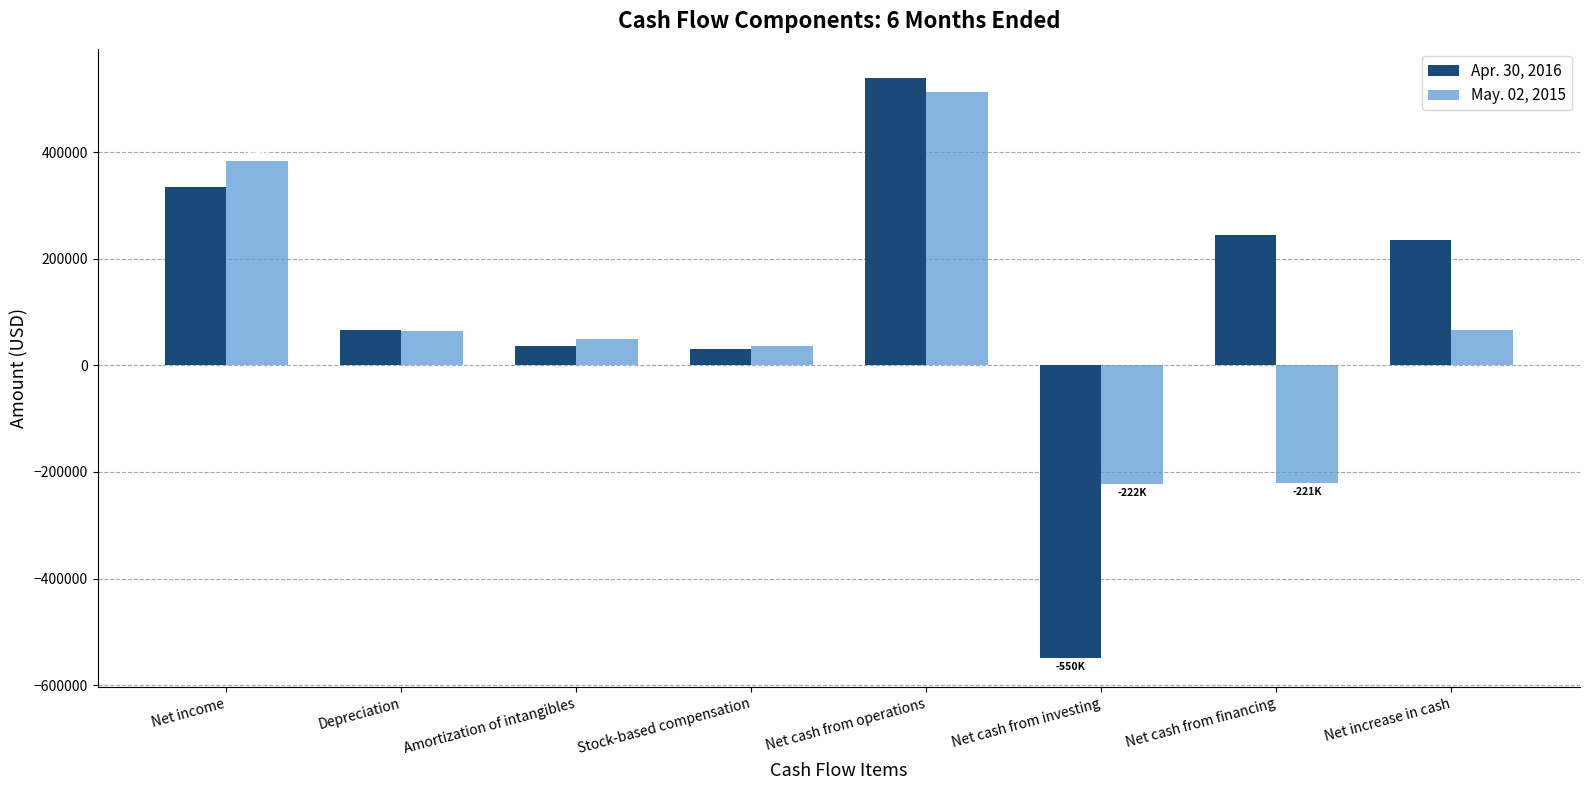

Rank the series at Net cash from operations from lowest to highest value.

May. 02, 2015, Apr. 30, 2016